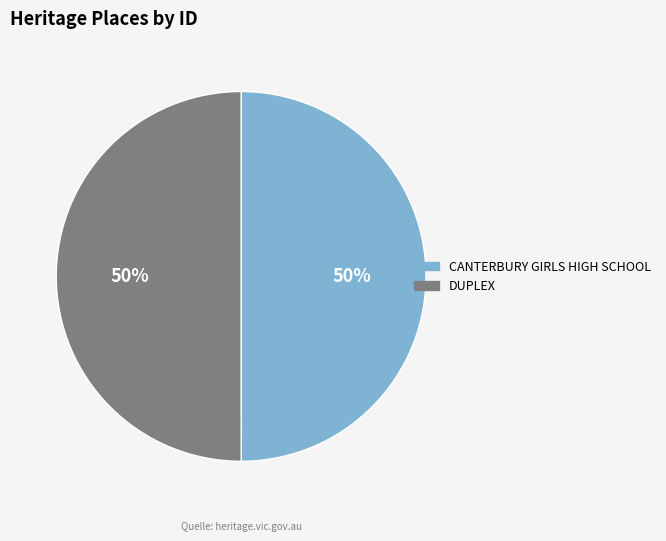

Approximately how many times larger is the value at CANTERBURY GIRLS HIGH SCHOOL compared to DUPLEX?

1.0